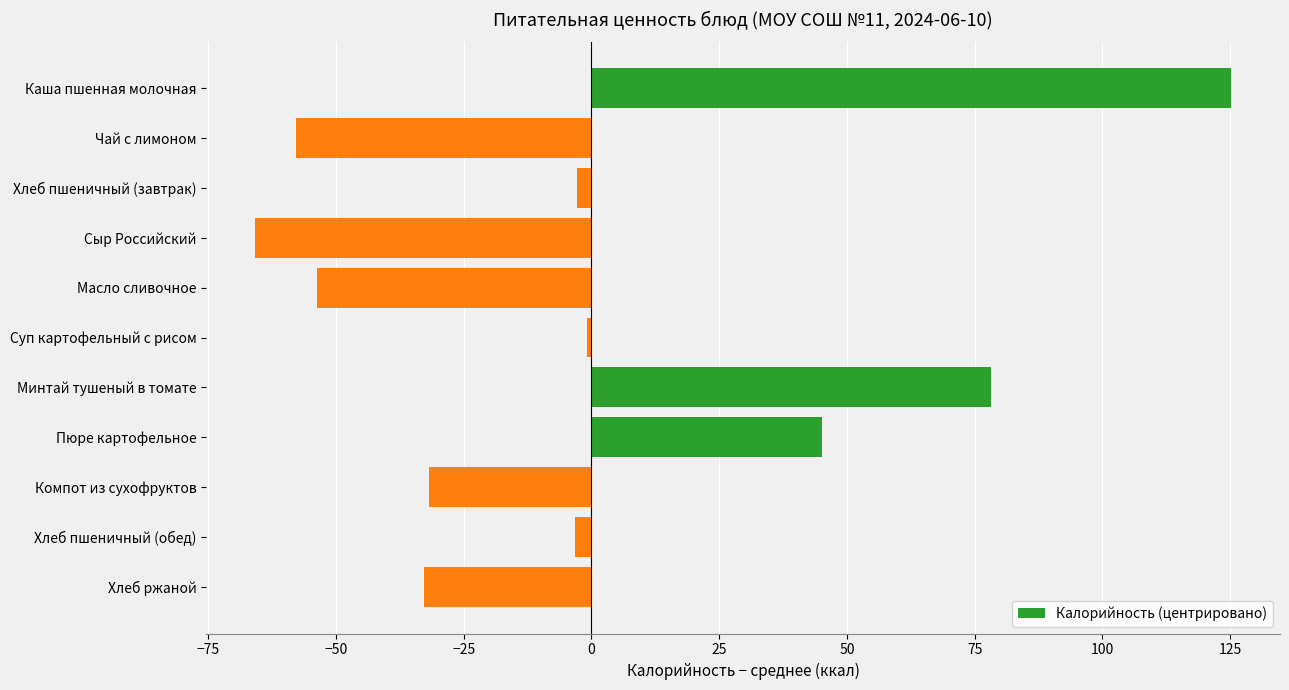

How many data points are less than -3?

6